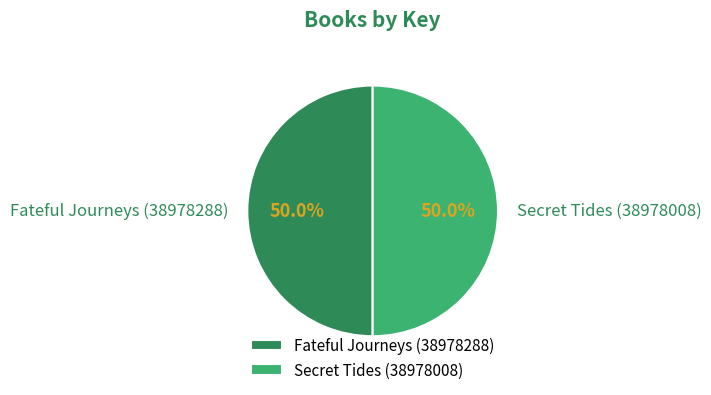

Combined, do Secret Tides (38978008) and Fateful Journeys (38978288) account for over 50%?

Yes